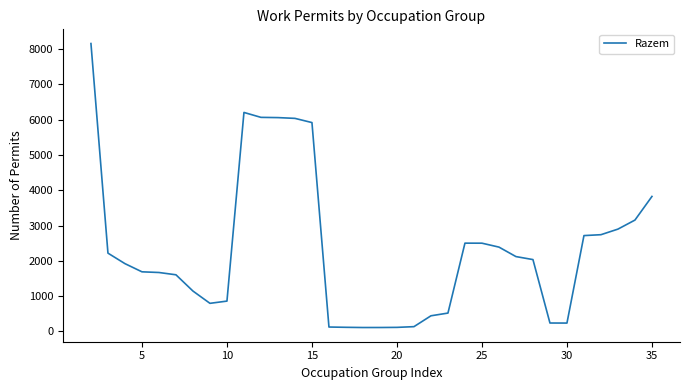

What is the greatest value displayed?

8158.4